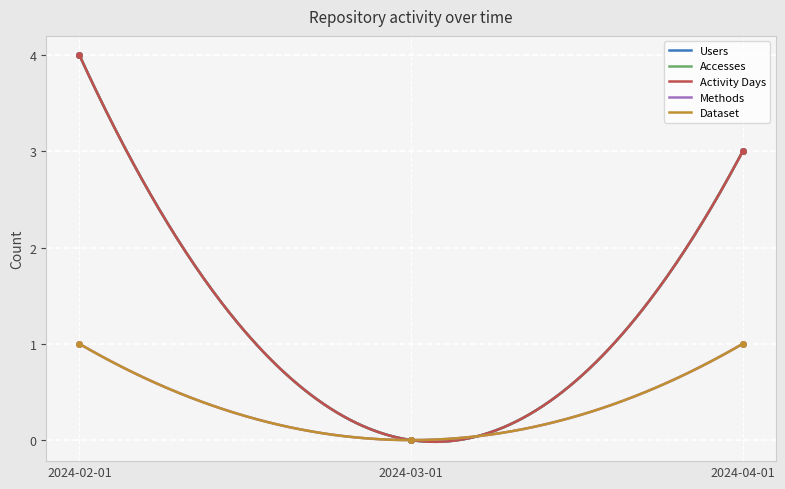

The value of Methods at 2024-04-01 is 1. True or false?

True